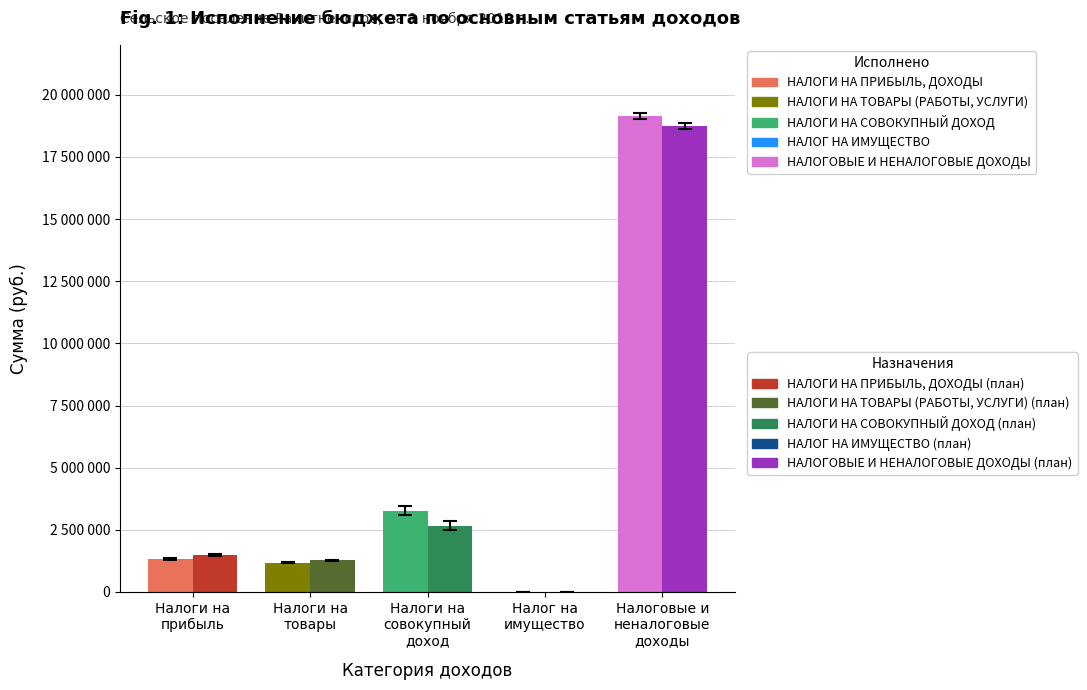

Reading left to right, list all the values displayed in this chart.

Исполнено: 1317620.2	1178989.7	3262746.7	0.0	19132417.2
Утвержденные назначения: 1485000.0	1270000.0	2669000.0	0.0	18733000.0